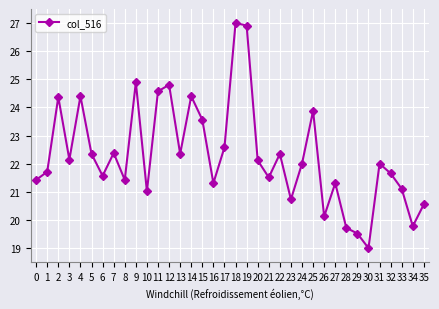

Read the value at 6.

21.6